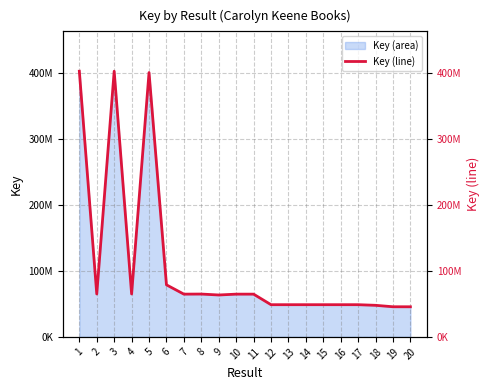

Reading left to right, extract all data points from this chart.

1=402504160	2=65000570	3=402502732	4=64999963	5=400445834	6=78853445	7=64746670	8=64882029	9=63464667	10=64744301	11=64746296	12=48765067	13=48761166	14=48764462	15=48760367	16=48763544	17=48759312	18=47813555	19=45627321	20=45595194